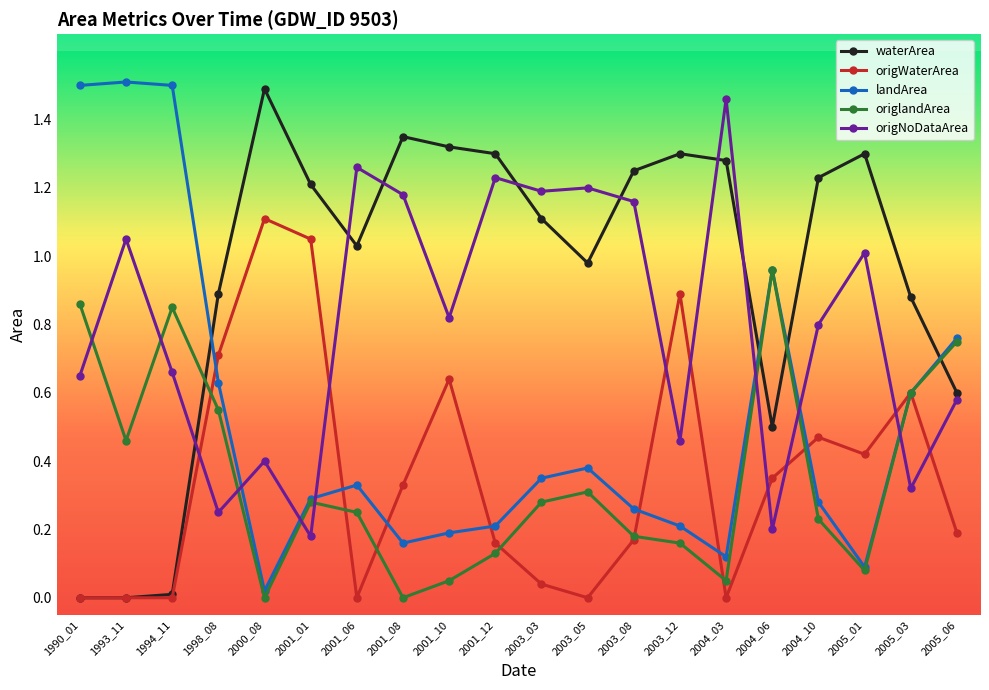

Is it true that origWaterArea equals 1.1 at 2000_08?

True